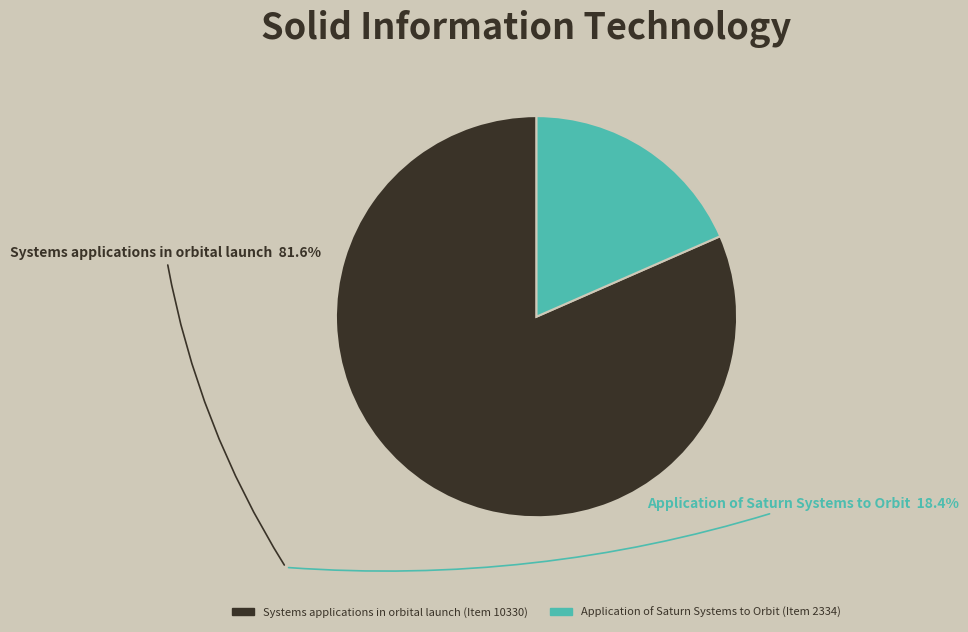

What is the largest slice in the pie chart?

Systems applications in orbital launch (Item 10330)